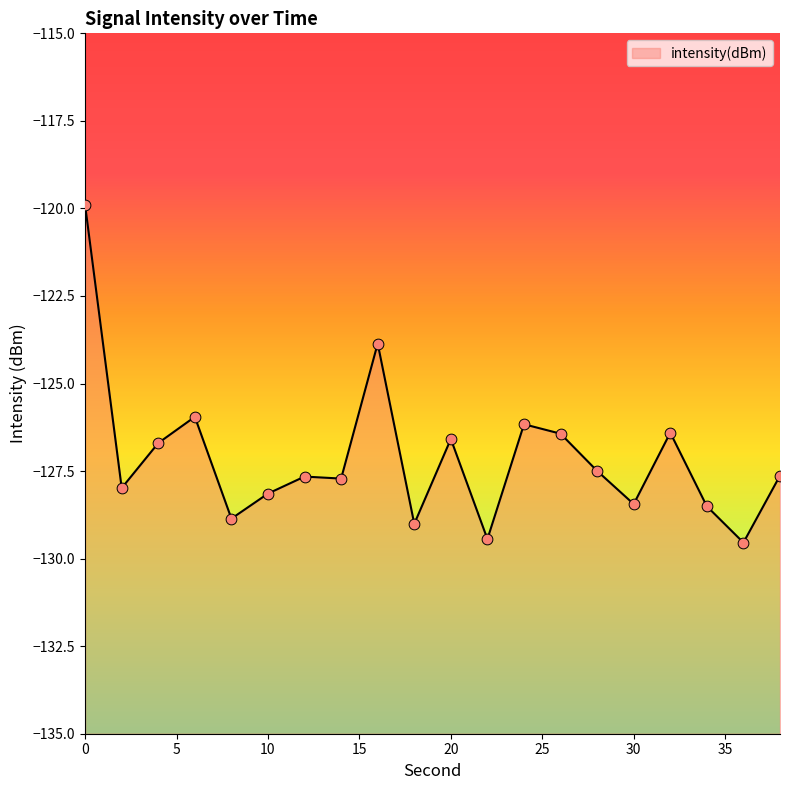

What is the change in value from 0 to 4?

-6.8